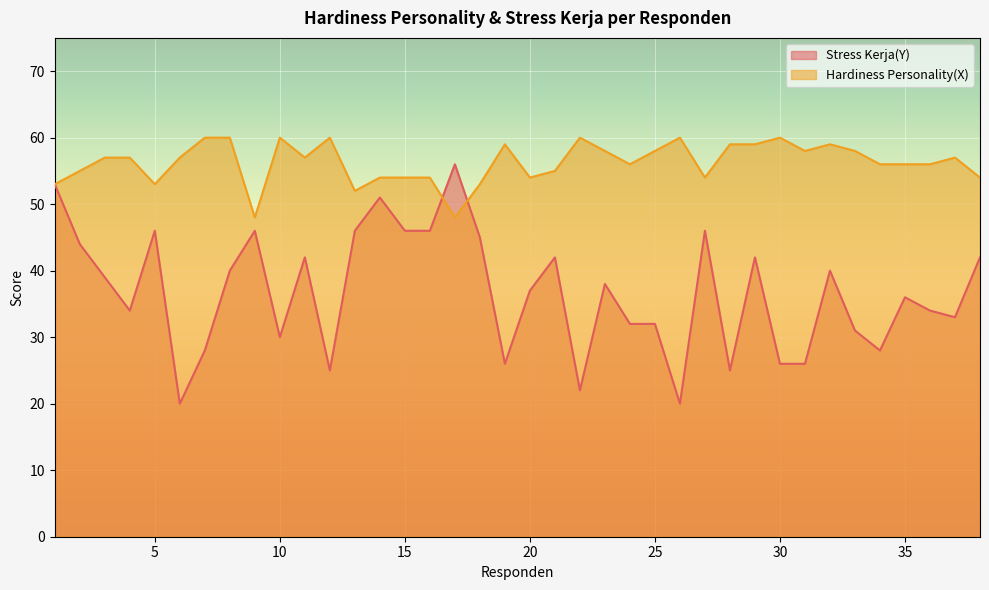

Where do Hardiness Personality(X) and Stress Kerja(Y) first cross each other?

16 and 17